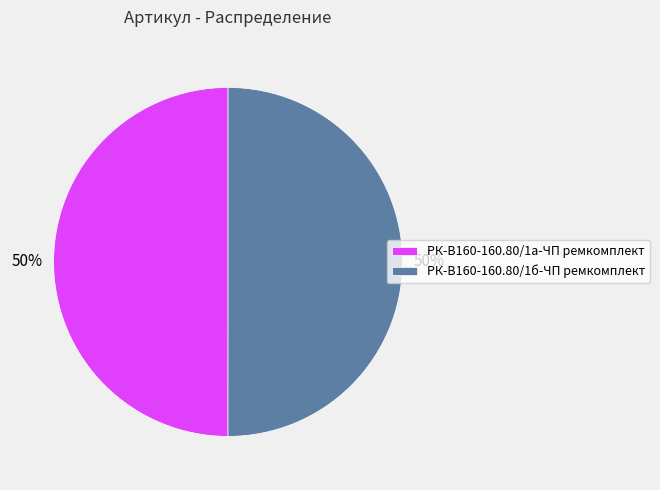

How many segments does this pie chart have?

2